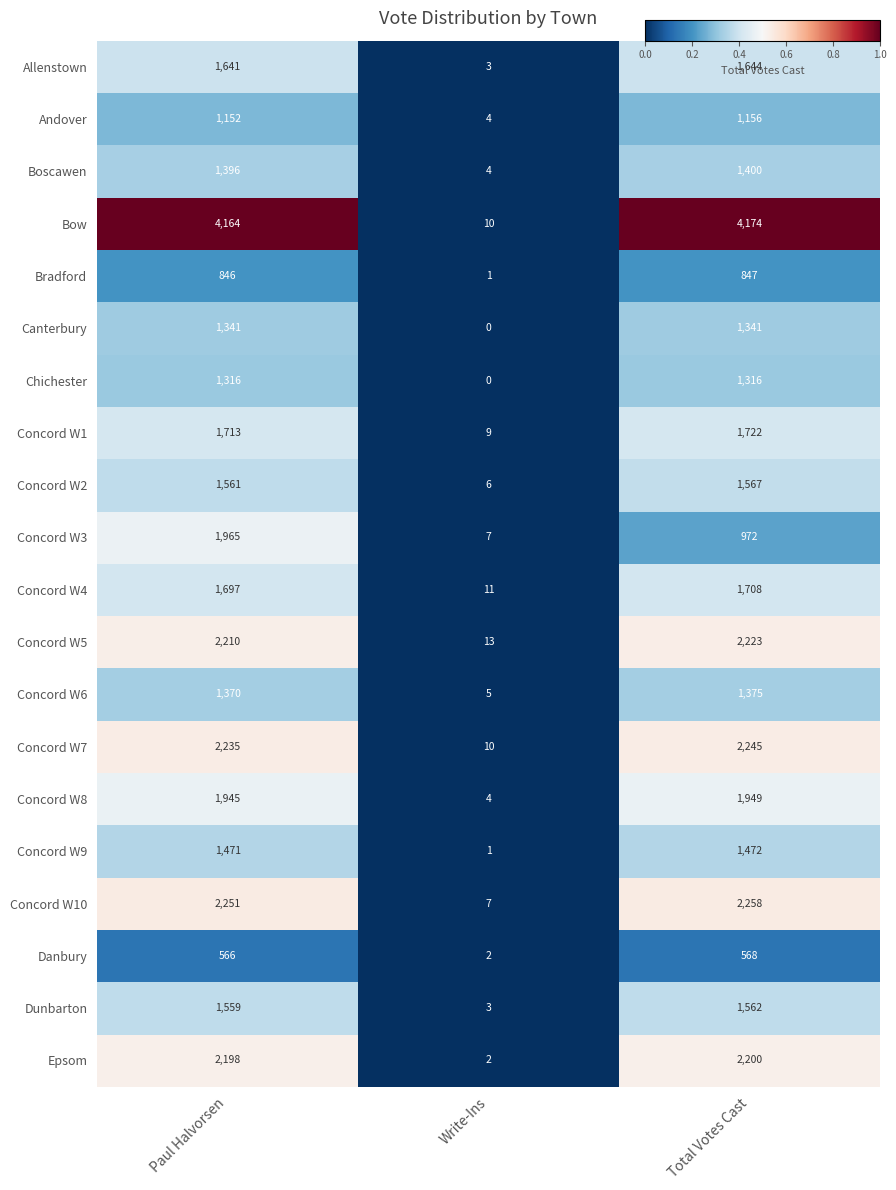

At Paul Halvorsen, list the series in order from largest to smallest.

Bow, Concord W10, Concord W7, Concord W5, Epsom, Concord W3, Concord W8, Concord W1, Concord W4, Allenstown, Concord W2, Dunbarton, Concord W9, Boscawen, Concord W6, Canterbury, Chichester, Andover, Bradford, Danbury